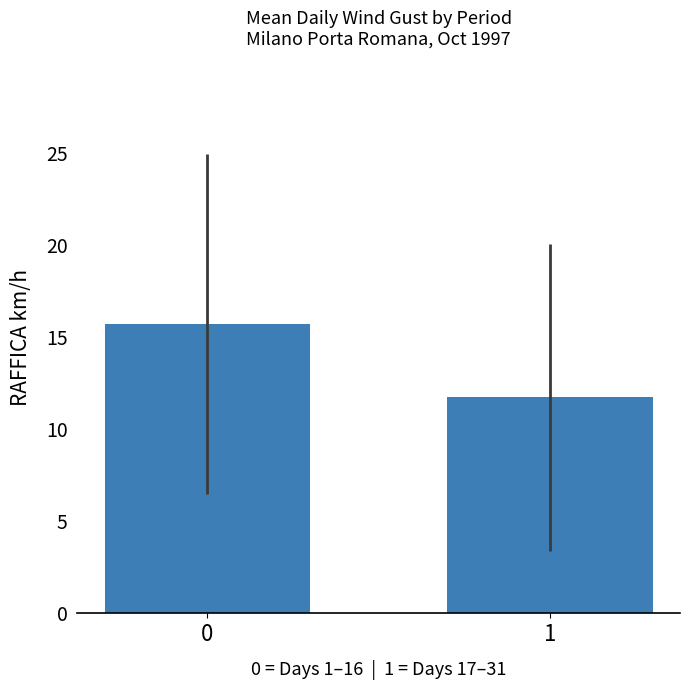

How many values exceed 15?

1